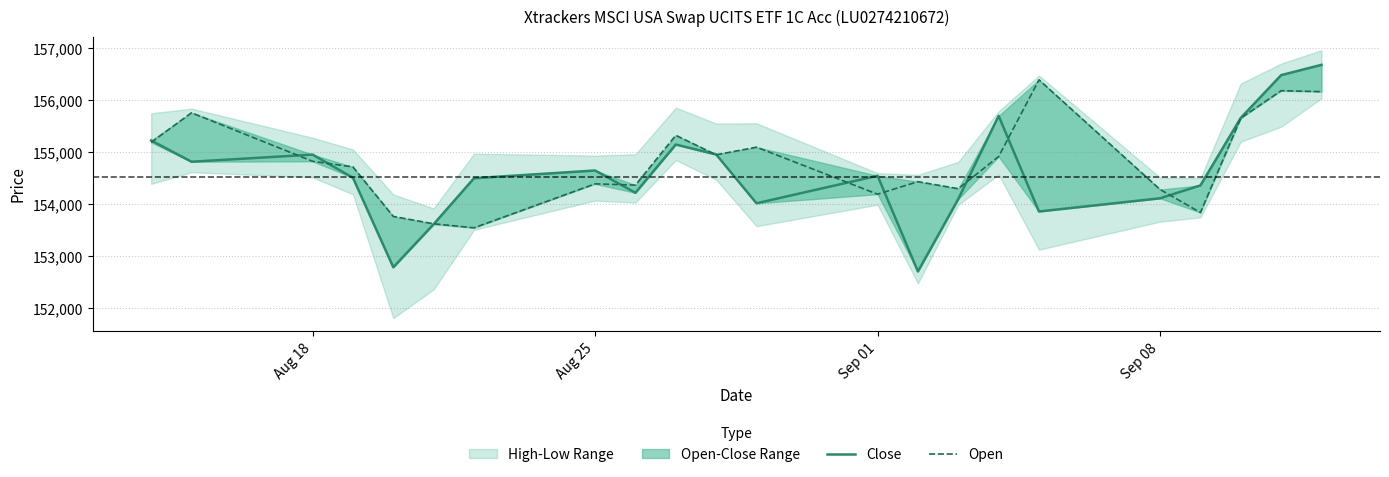

True or false: Close and Open cross at least once.

True